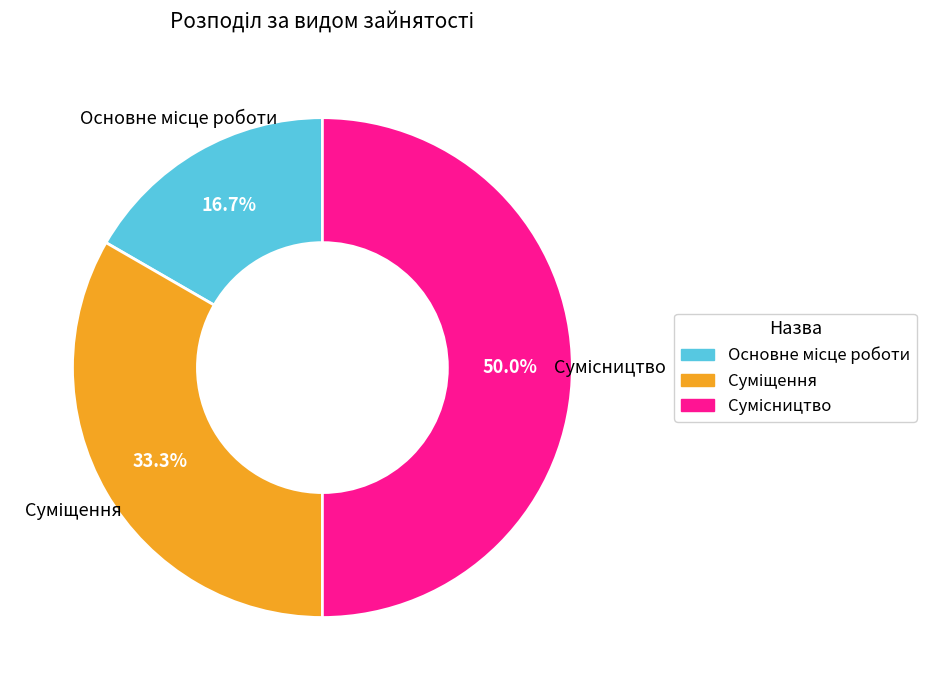

Is there any slice that represents more than half of the pie?

No